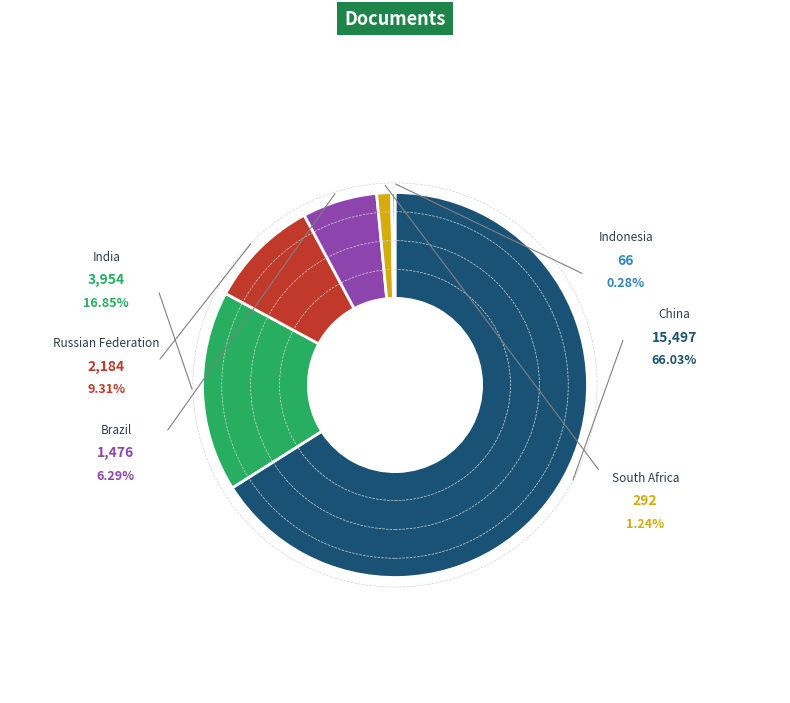

Between Brazil and Indonesia, which is larger?

Brazil